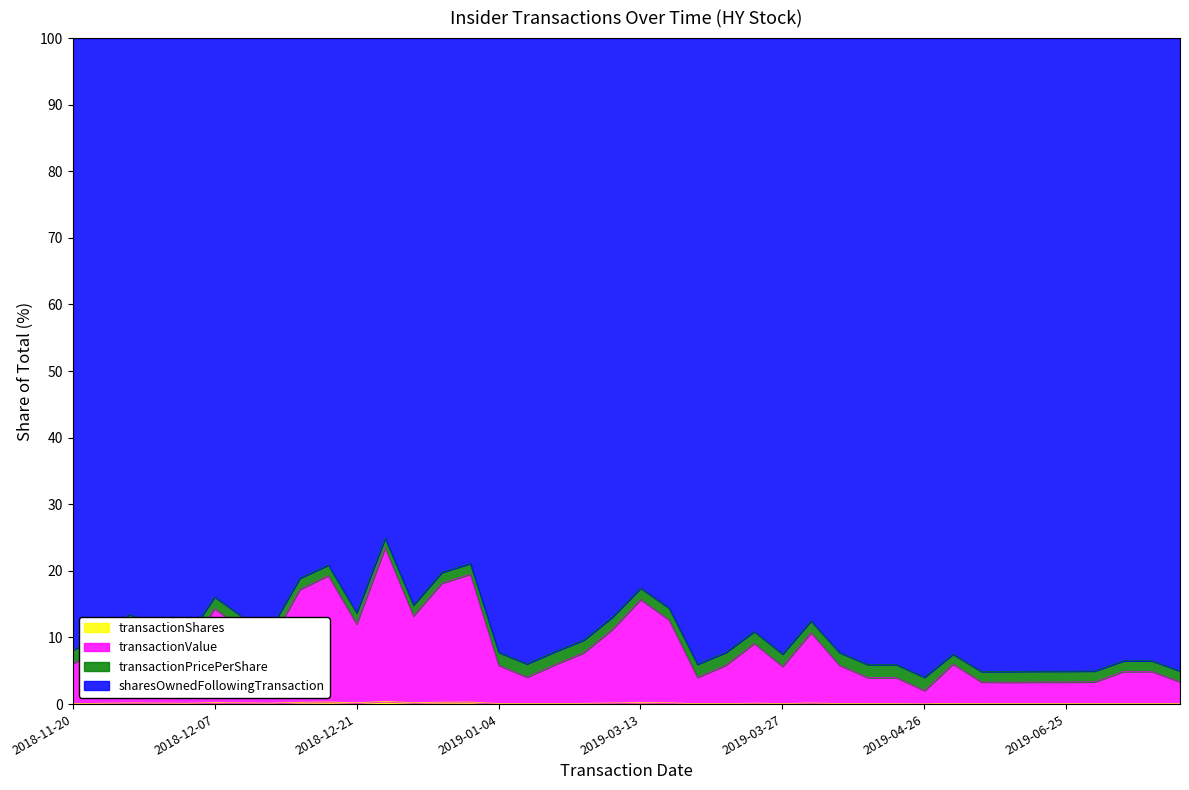

What is the difference between the maximum and minimum values in the transactionValue series?

21.4